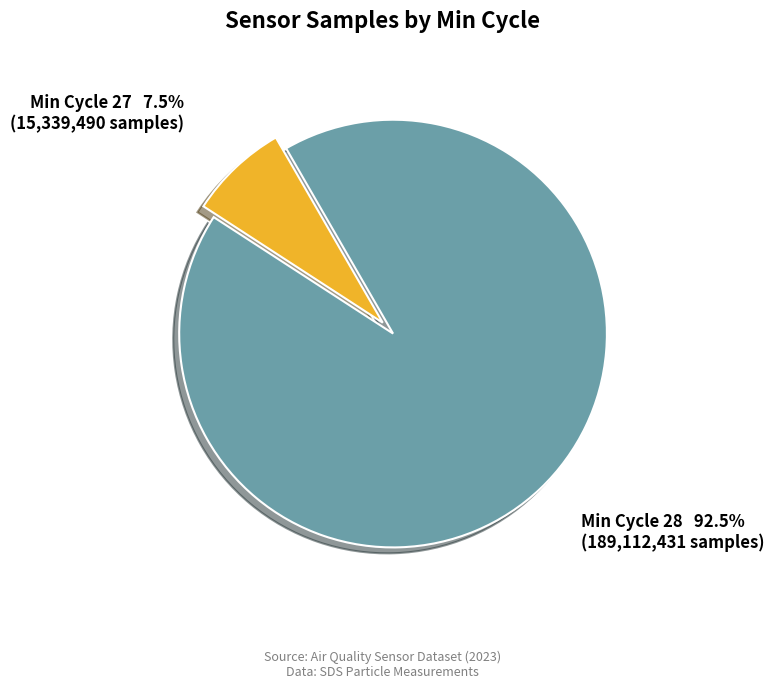

Does any single category account for the majority?

Yes